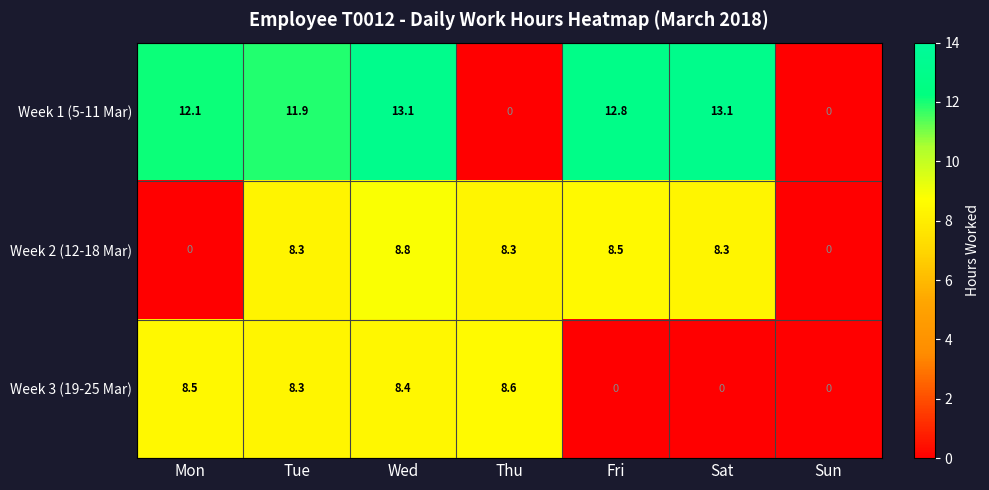

At which label does Week 3 (19-25 Mar) reach its peak?

Thu